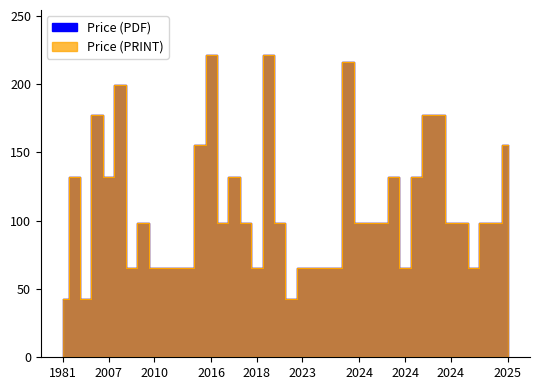

What is the difference between the maximum and minimum values in the Price (PDF) series?

178